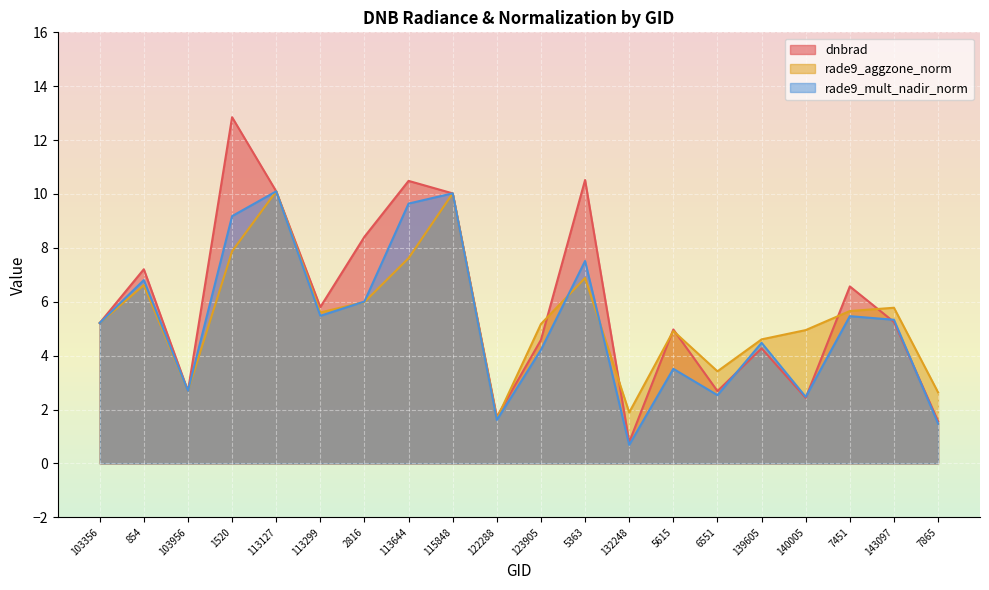

After their last crossing, which series has the higher values: rade9_aggzone_norm or dnbrad?

rade9_aggzone_norm